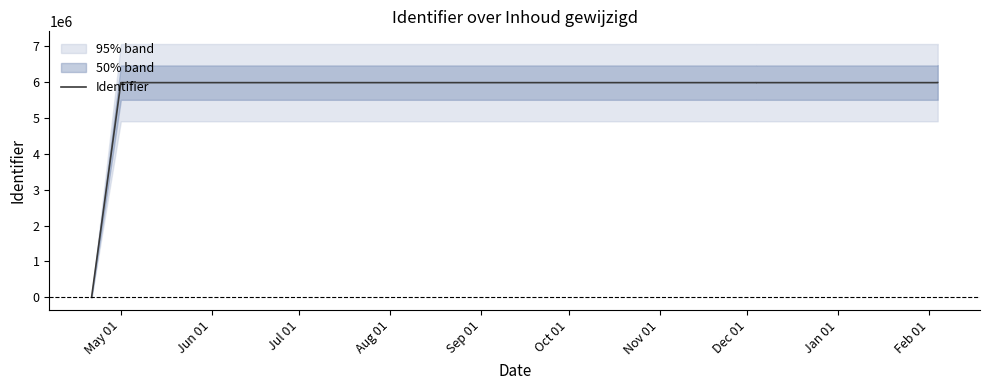

How many positive values are there?

10